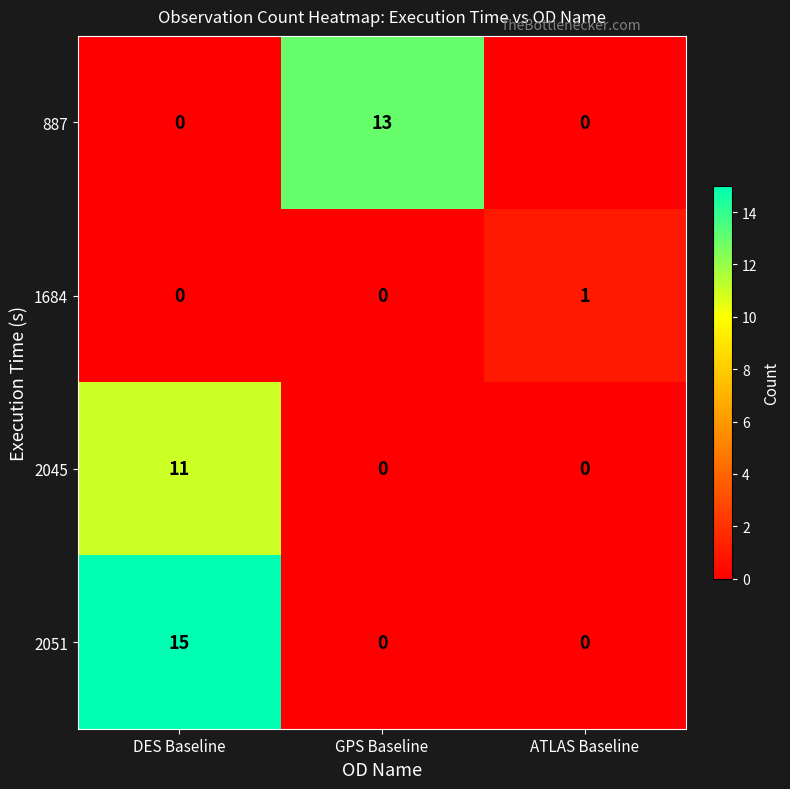

Which series has the largest total across all categories?

2051